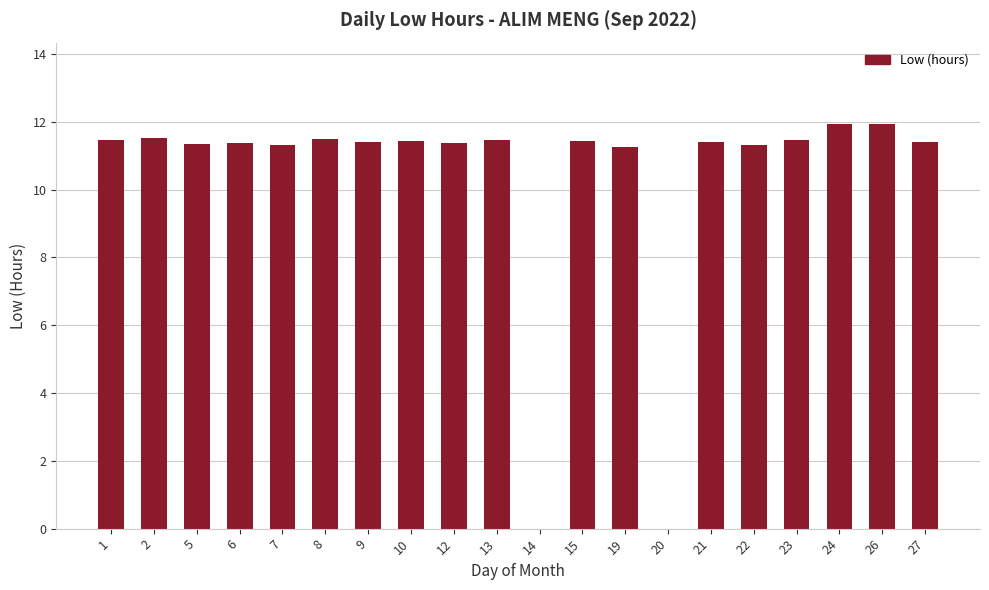

Which has a higher value, 9 or 14?

9